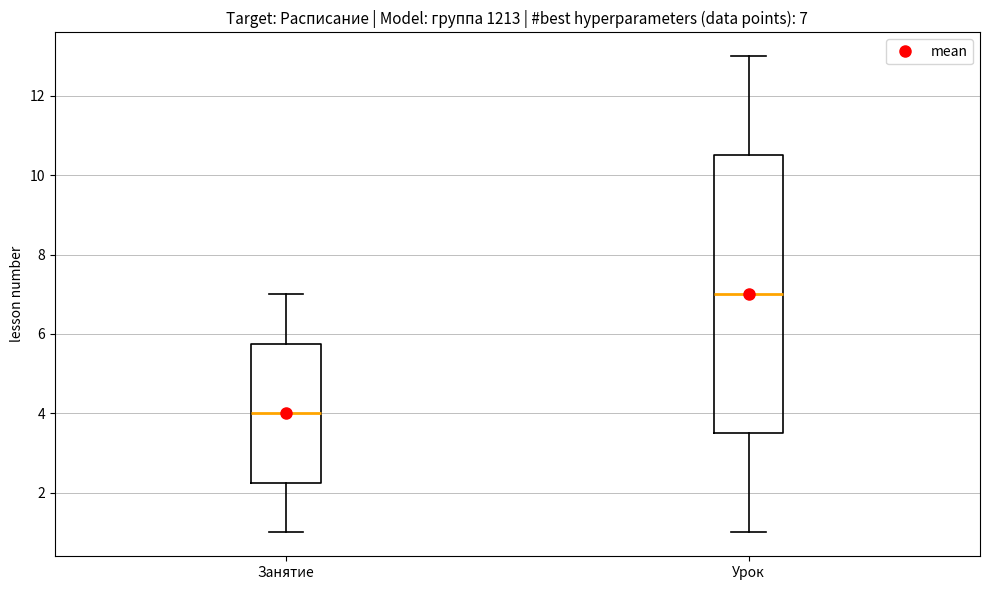

Which box has the highest median line?

Урок